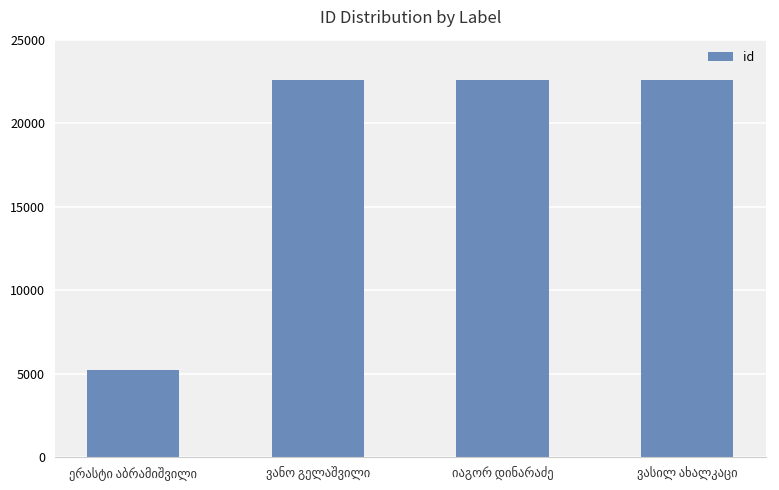

What is the maximum value shown in the chart?

22584